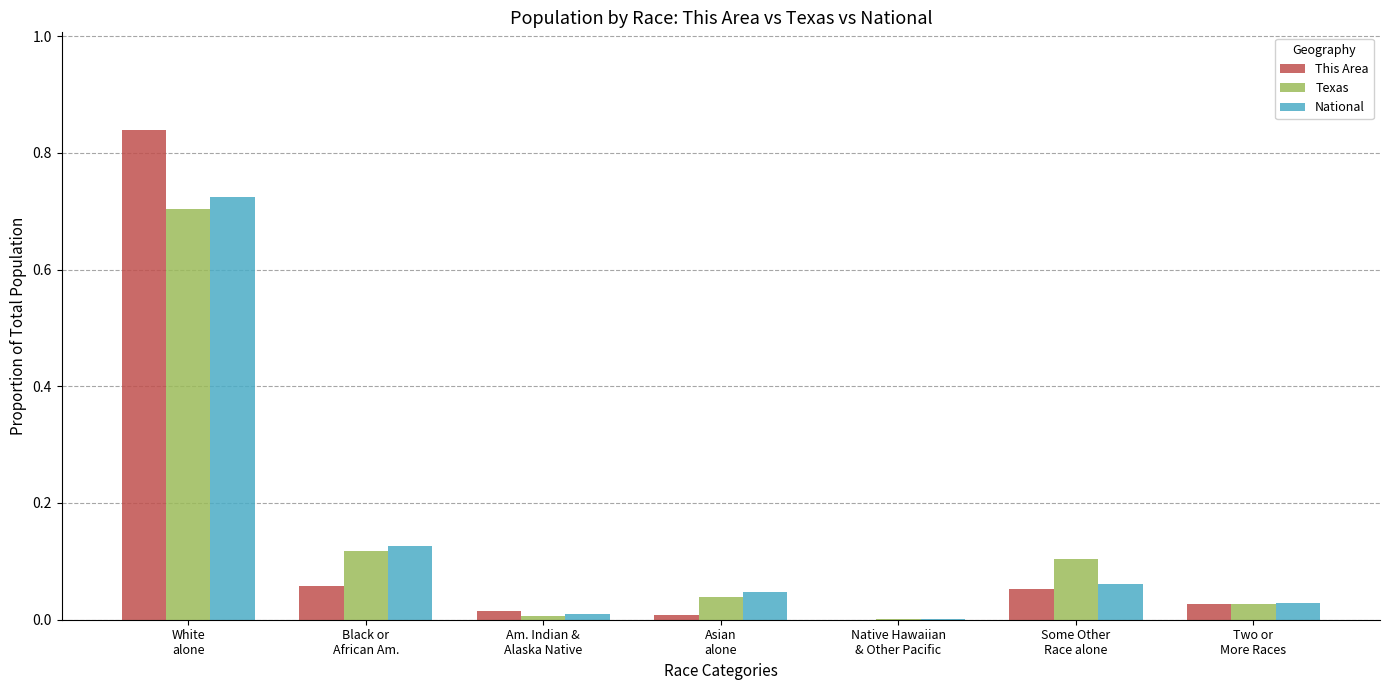

Are the bars horizontal?

No